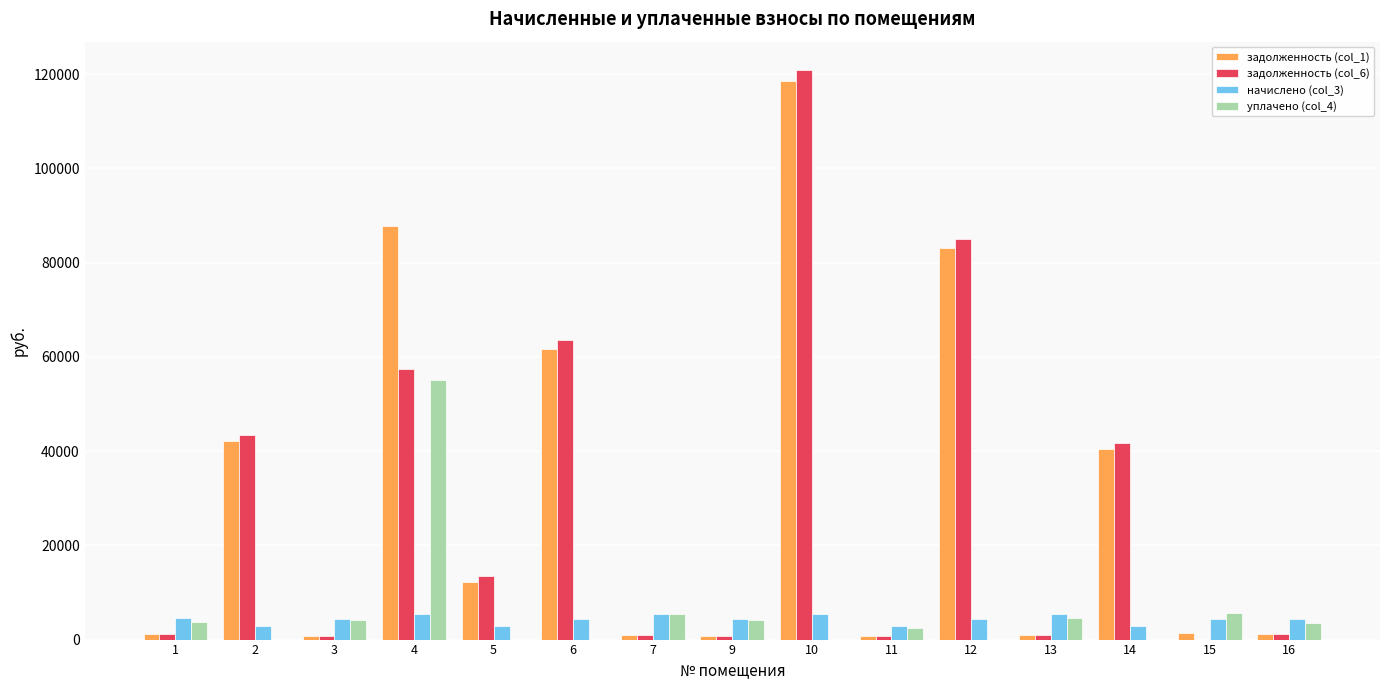

At which category is the sum across all series the highest?

10